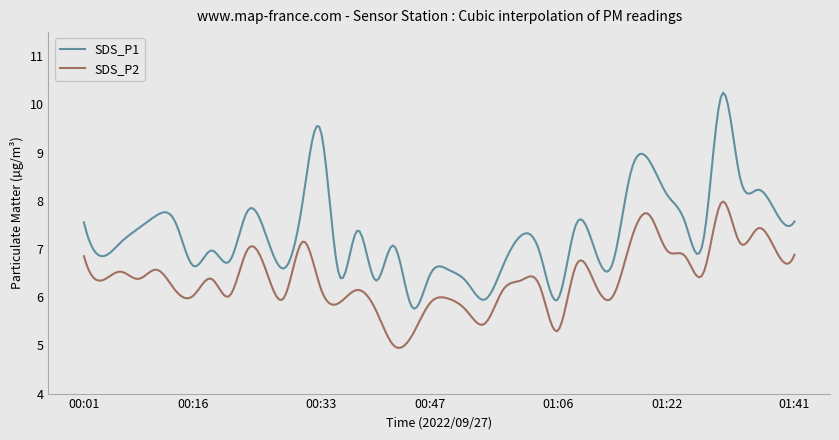

What is the smallest value displayed?

4.9